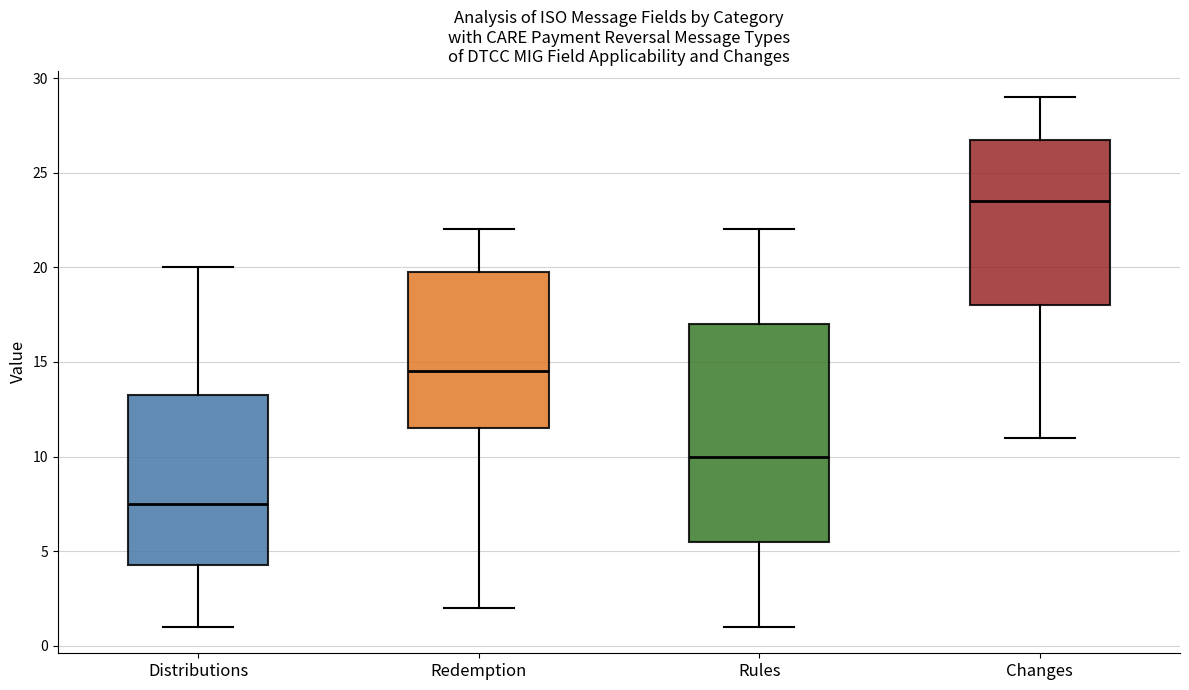

Where does the median line of the box for Redemption sit on the y-axis? The values are not printed on the chart, so give them approximately, as read against the axis.

14.5